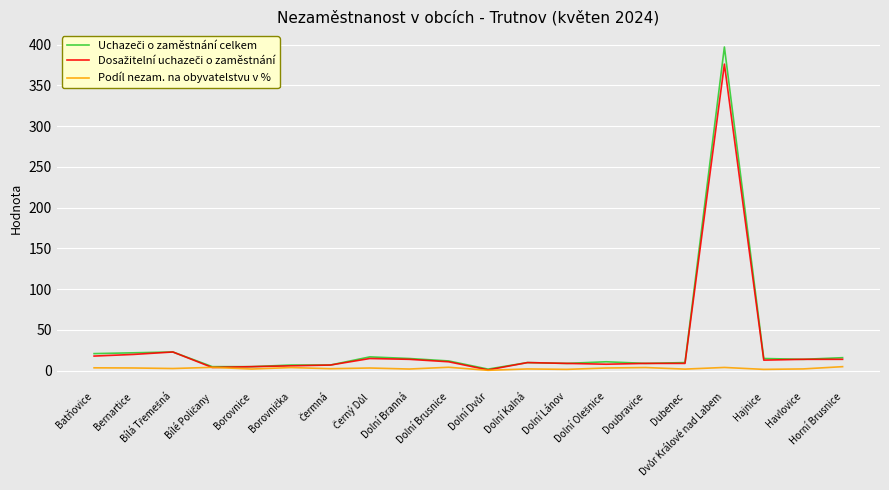

The value of Dosažitelní uchazeči o zaměstnání at Horní Brusnice is 7.8. True or false?

False